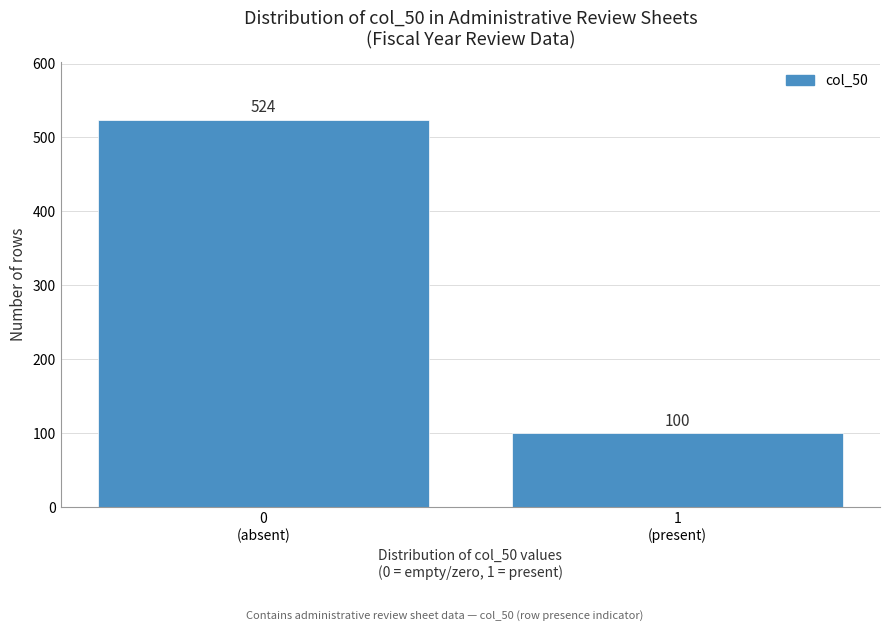

Reading right to left, extract all data points from this chart.

100	524